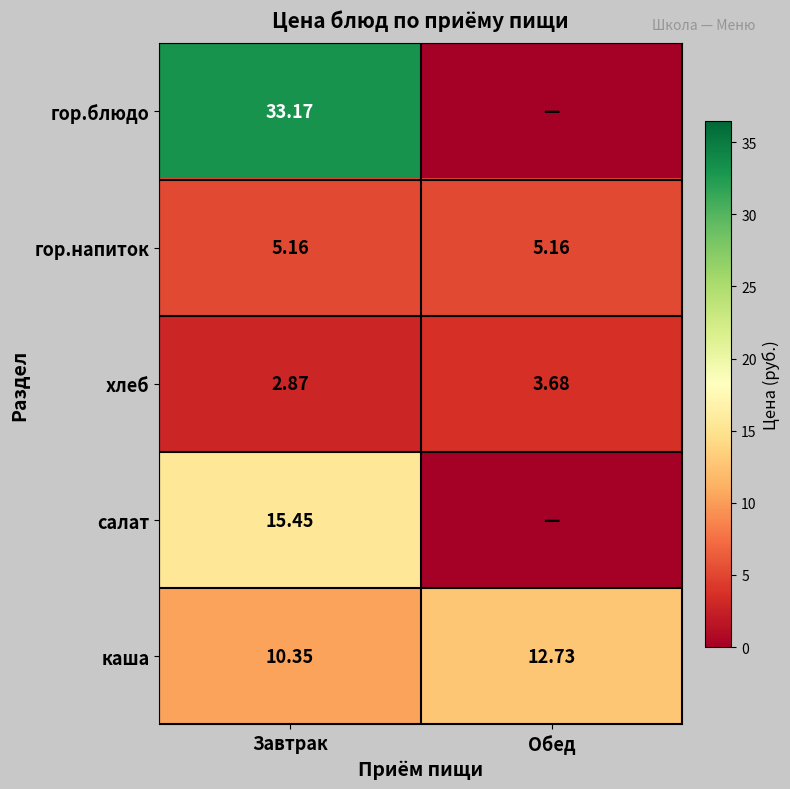

What is the spread (max minus min) of values at Завтрак?

30.3